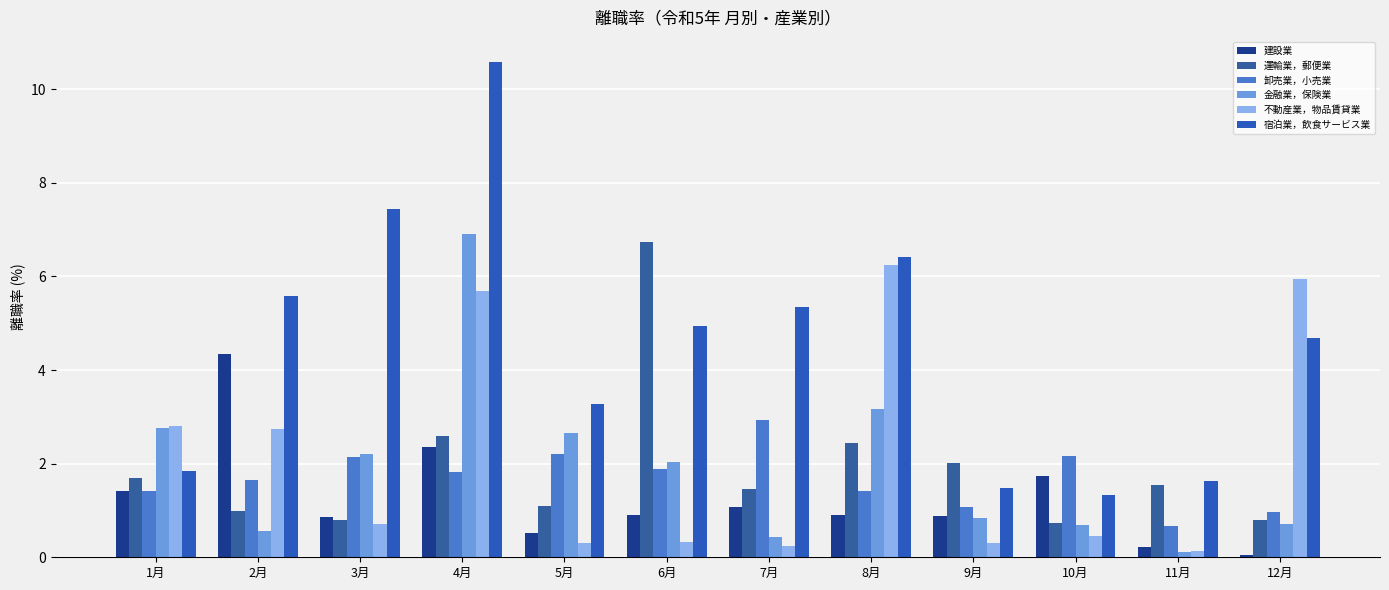

List the series in order of their peak value, lowest first.

卸売業，小売業, 建設業, 不動産業，物品賃貸業, 運輸業，郵便業, 金融業，保険業, 宿泊業，飲食サービス業